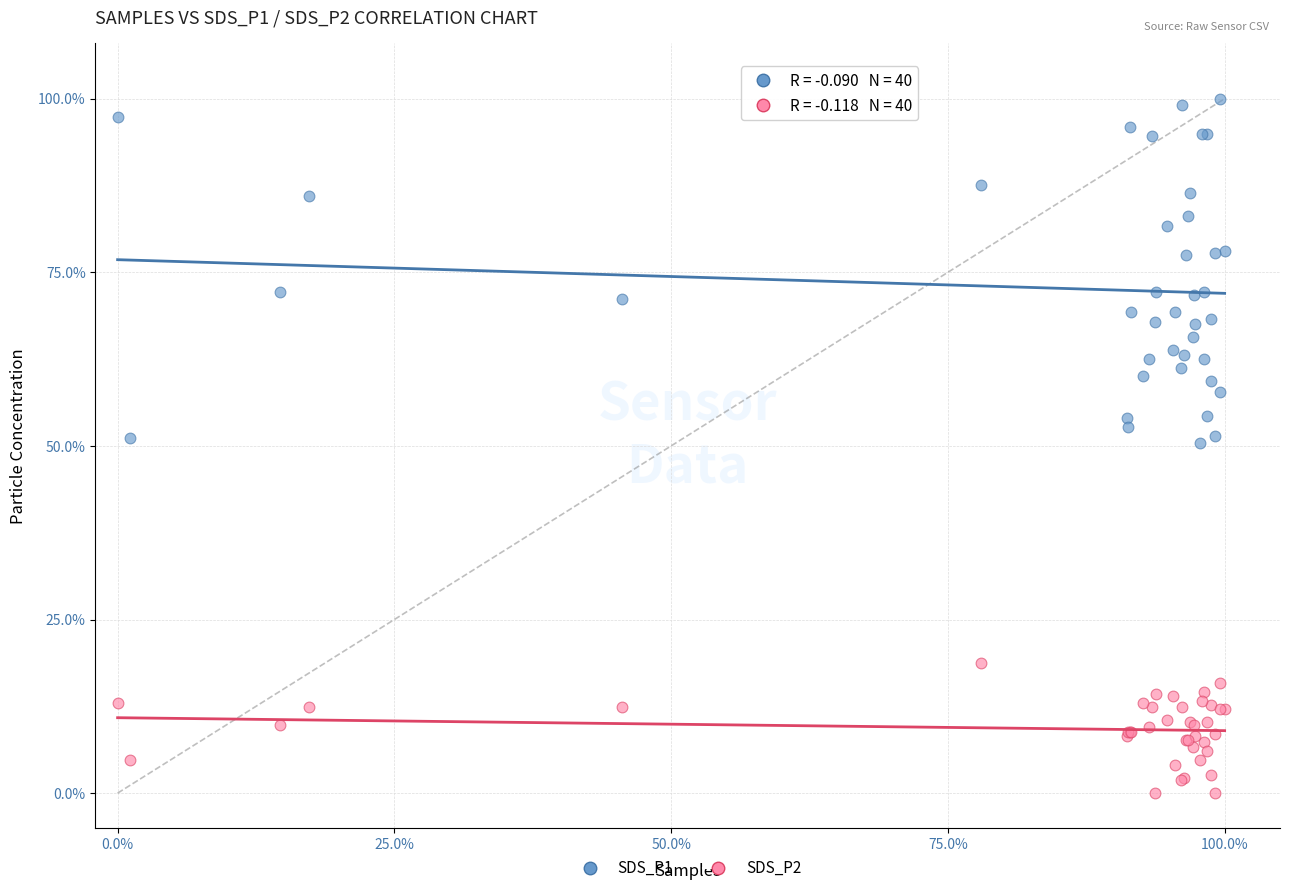

Which series has the largest Y range (max minus min)?

SDS_P1